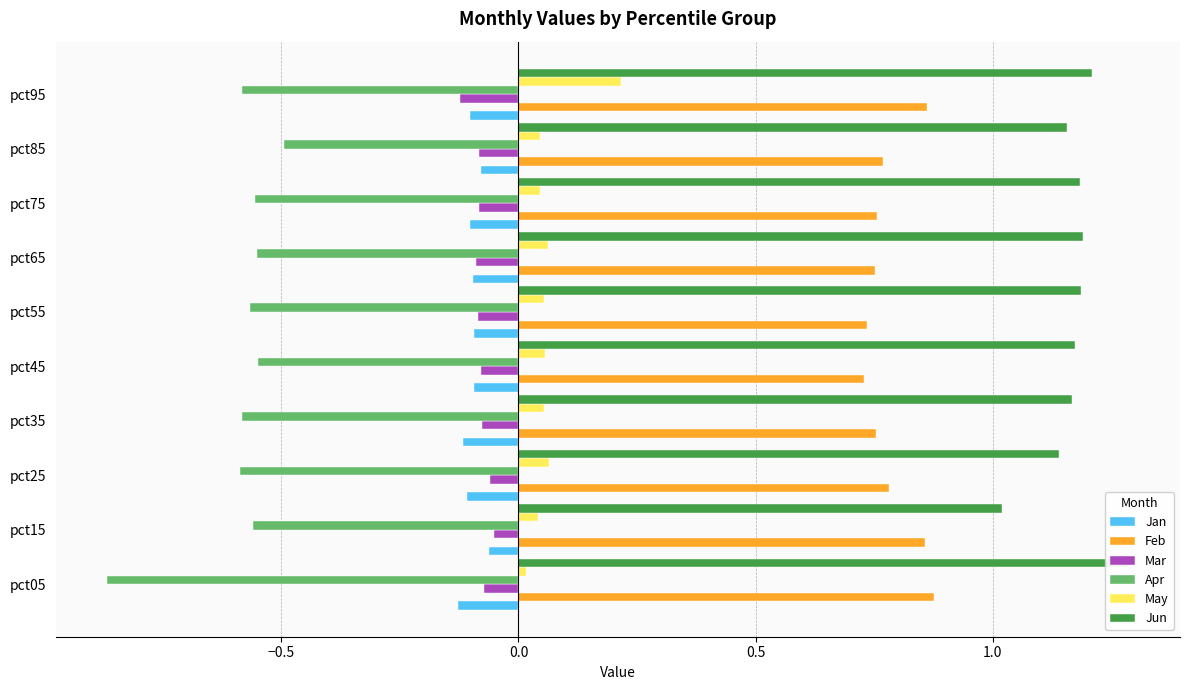

What are all the series names shown in the legend?

Jan, Feb, Mar, Apr, May, Jun